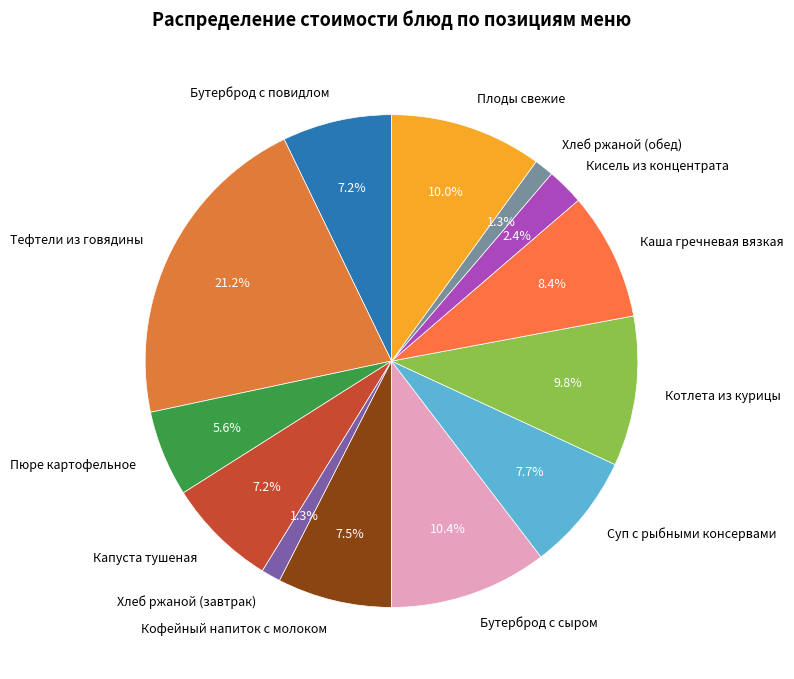

Between Хлеб ржаной (обед) and Каша гречневая вязкая, which is larger?

Каша гречневая вязкая